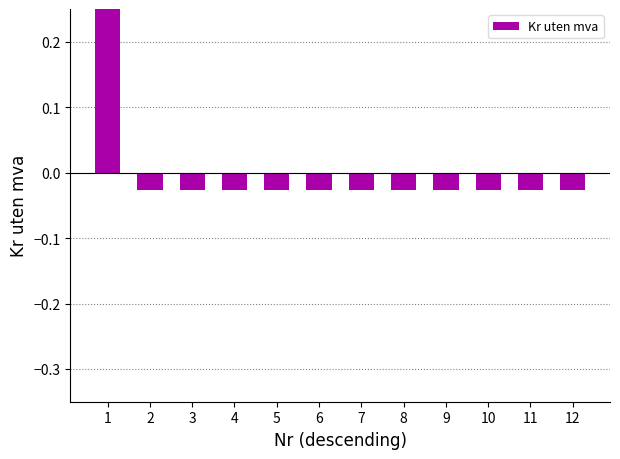

Rank the categories by value from lowest to highest.

2, 3, 4, 5, 6, 7, 8, 9, 10, 11, 12, 1